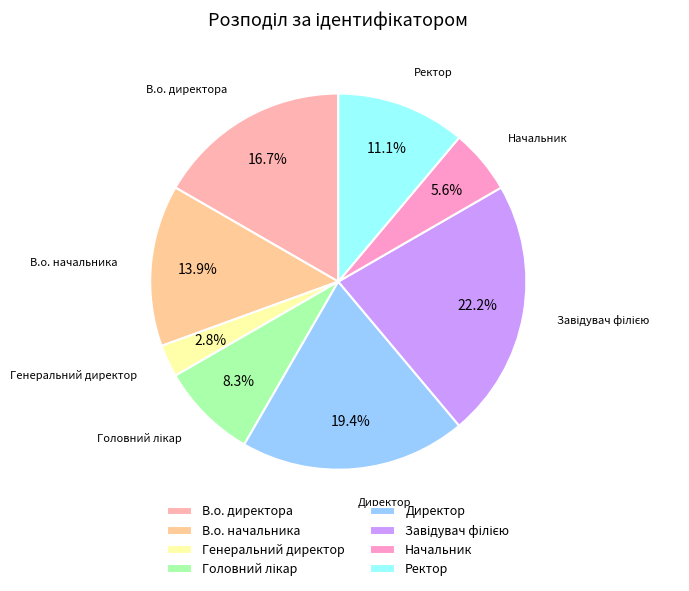

Combined, do Директор and Ректор account for over 50%?

No